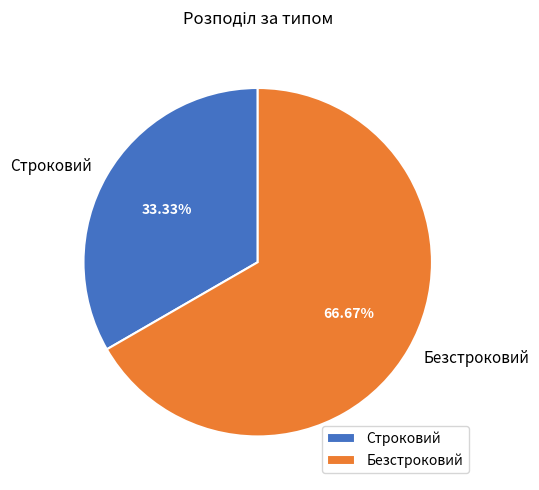

Is there any slice that represents more than half of the pie?

Yes